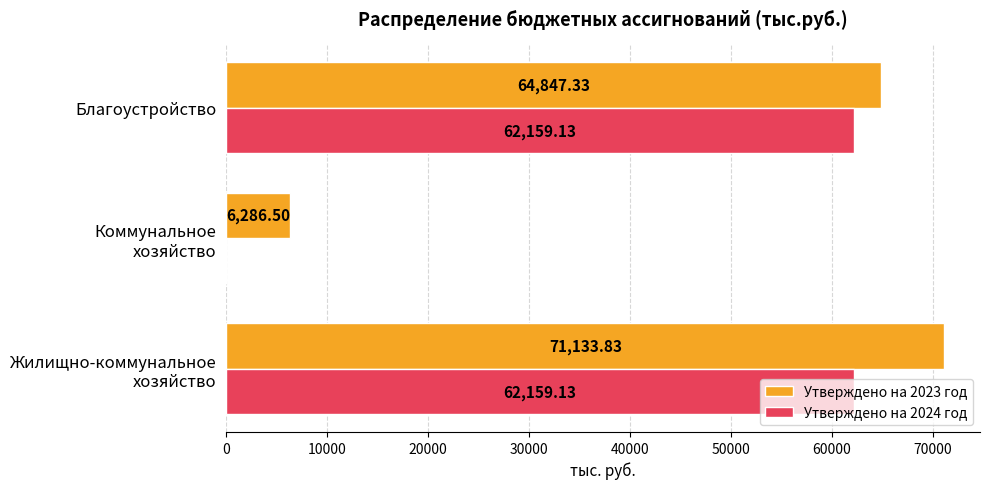

What is the sum of all Утверждено на 2024 год values?

124318.3